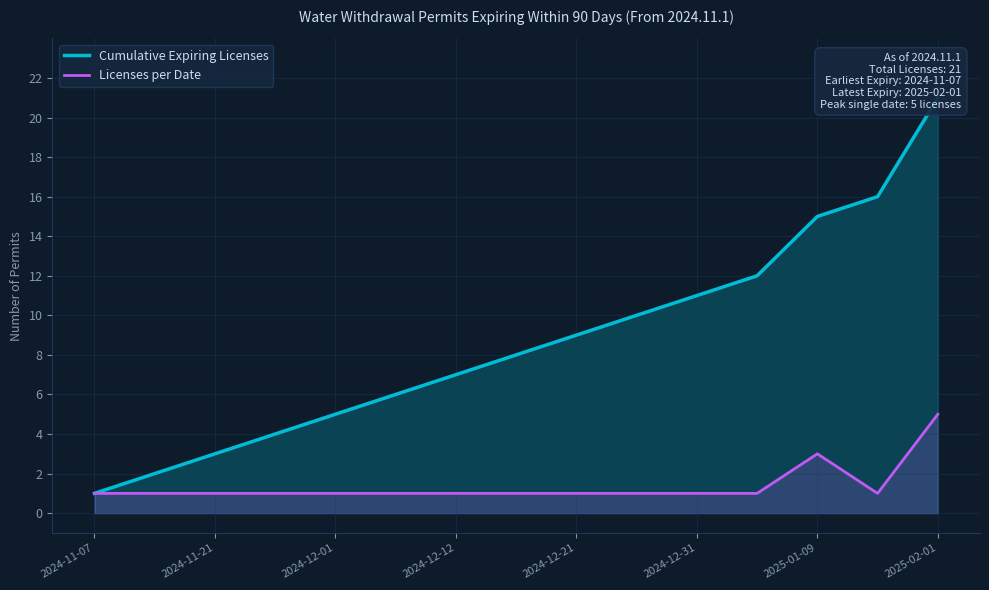

The value of Licenses per Date at 11 is 1. True or false?

True